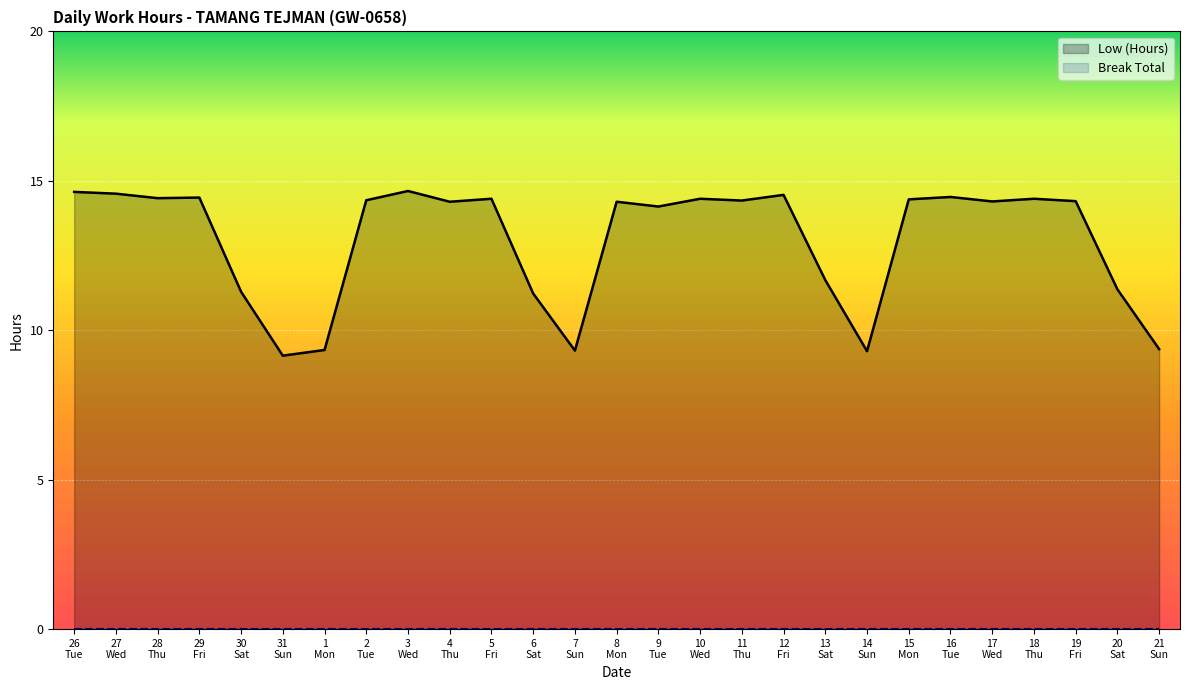

Count the number of values greater than 14.

18